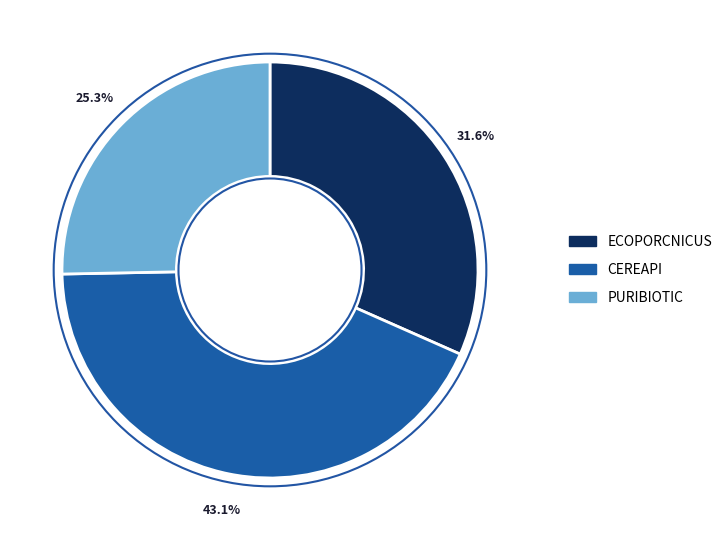

To the nearest percent, what is the difference between the largest and smallest slice percentages?

18%